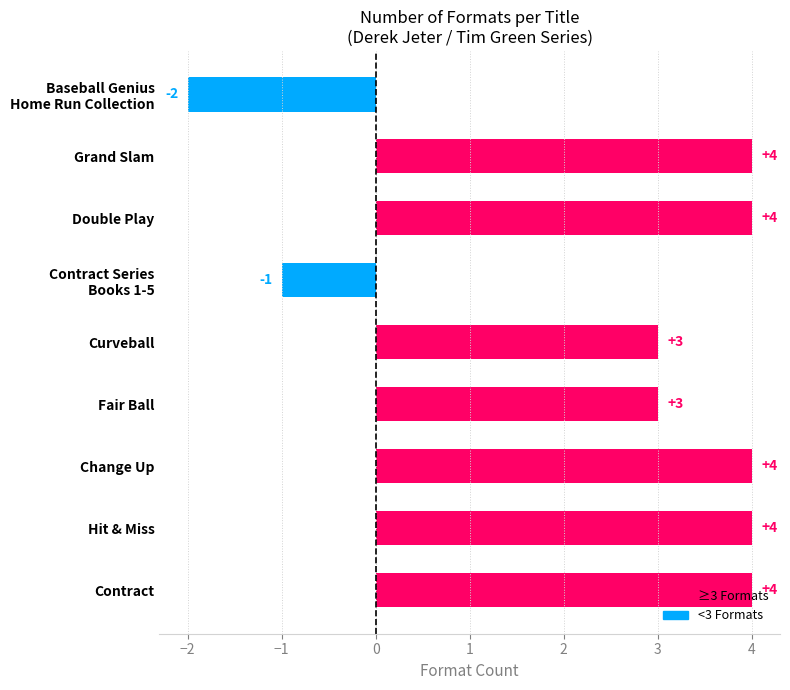

True or false: the data shows 4 at Double Play.

True